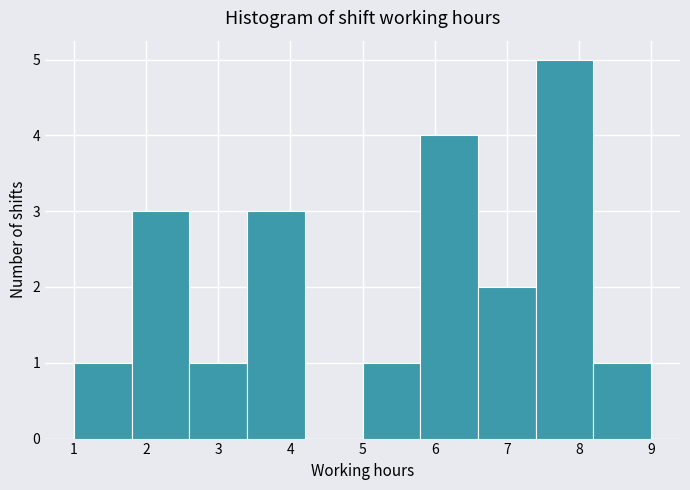

Reading left to right, transcribe this chart: for each bar, give the range it covers on the x-axis and its height. The values are not printed on the chart, so give them approximately, as read against the axis.

1.0 to 1.8: 1
1.8 to 2.6: 3
2.6 to 3.4: 1
3.4 to 4.2: 3
4.2 to 5.0: 0
5.0 to 5.8: 1
5.8 to 6.6: 4
6.6 to 7.4: 2
7.4 to 8.2: 5
8.2 to 9.0: 1